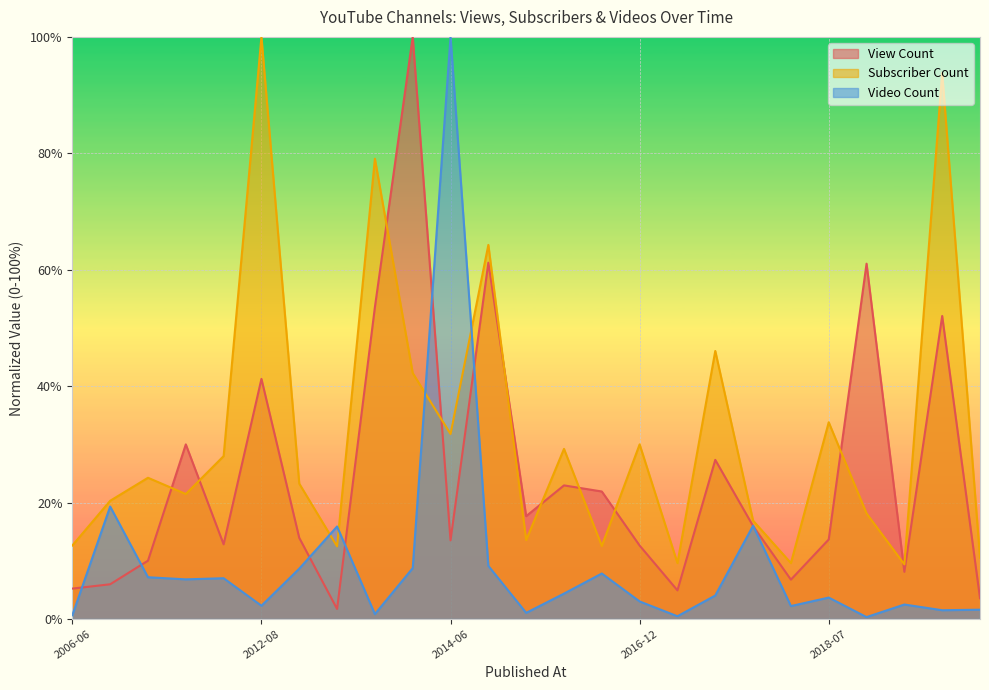

What is the value of the Subscriber Count line point at the 6th from the left?

1.0